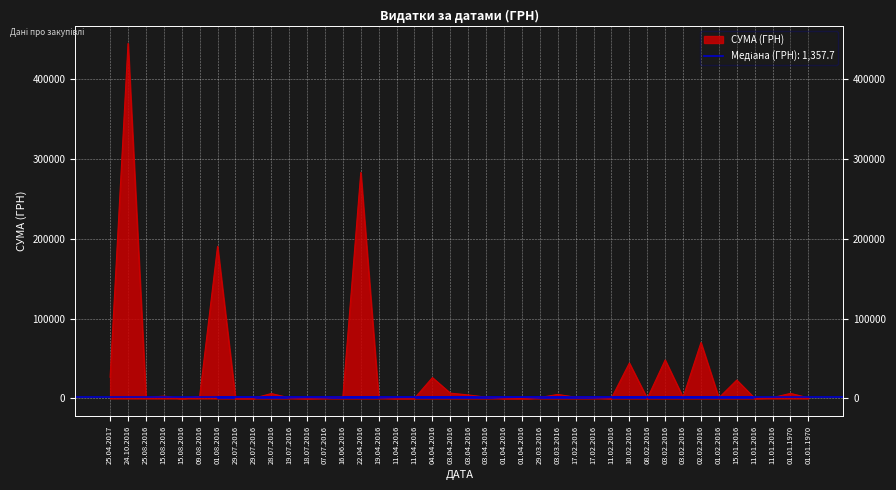

Does the chart display data point markers on the line(s)?

No